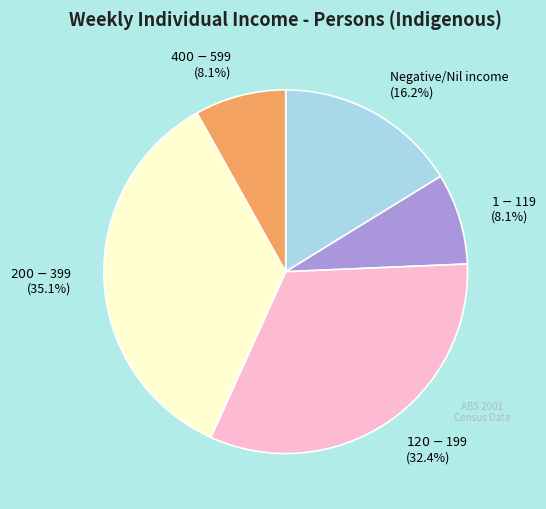

Count the number of slices in the pie.

5